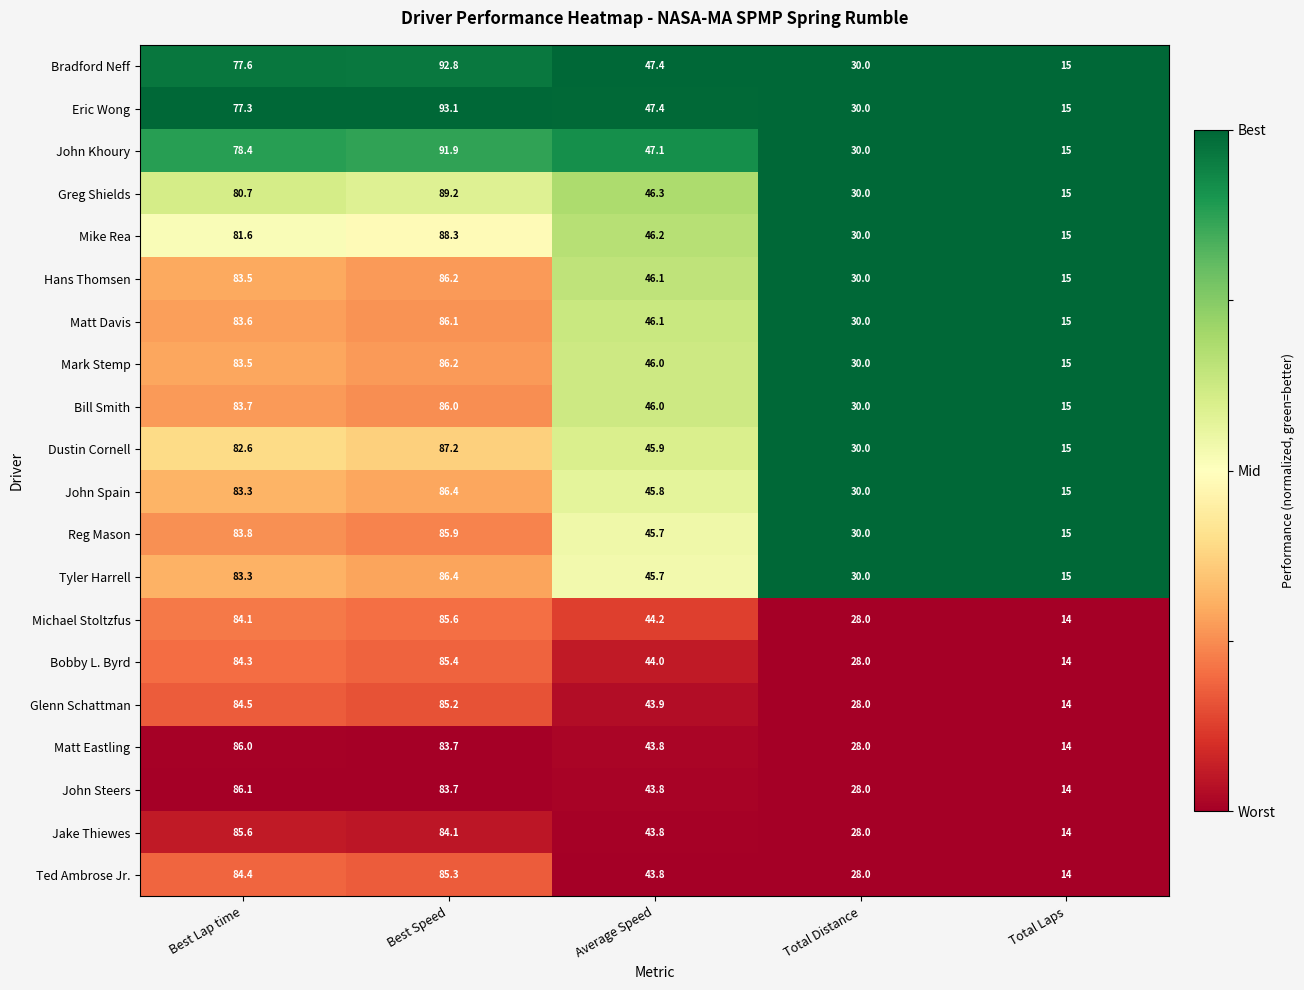

What is the difference between the Greg Shields values at Best Lap time and Average Speed?

34.4